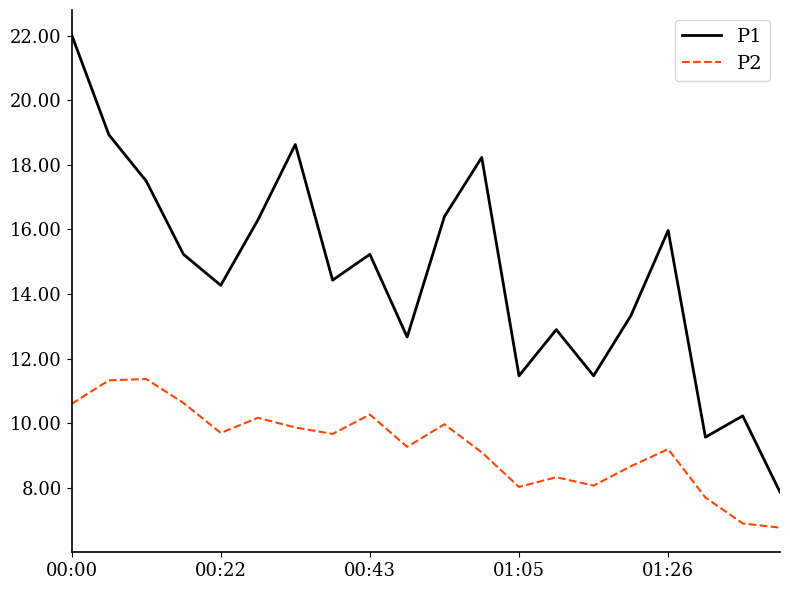

Which series has the widest spread of values?

P1